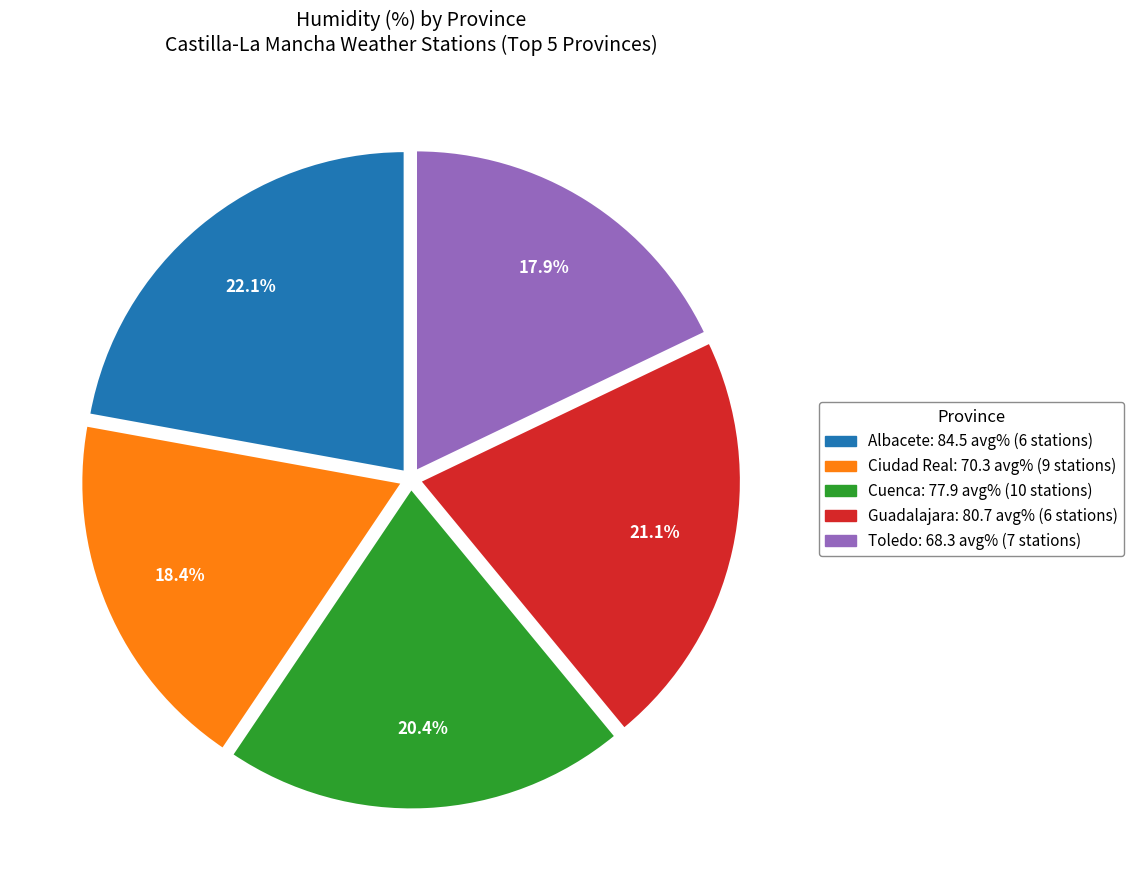

To the nearest percent, what is the difference between the Ciudad Real and Toledo slice percentages?

1%